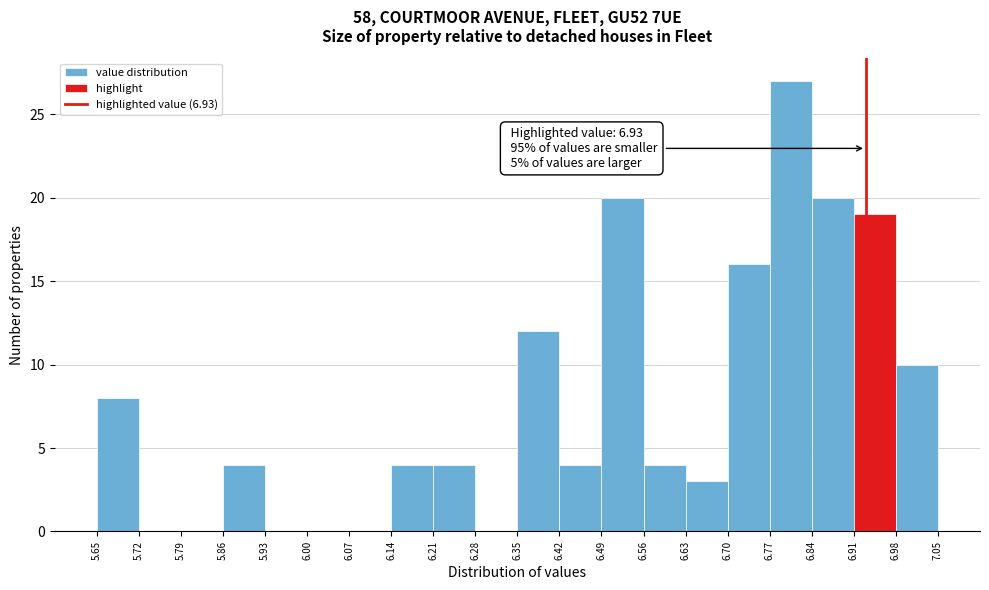

Over which range of the x-axis is the bar tallest?

6.77 to 6.84